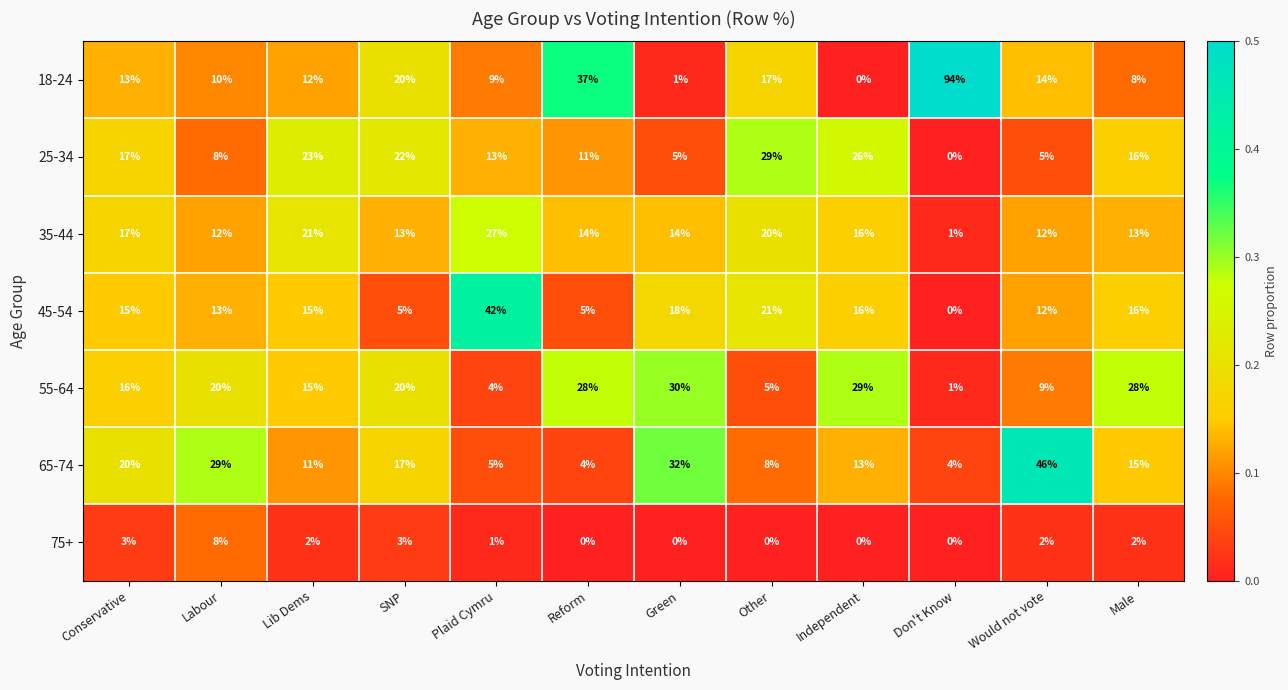

Which series has the largest range (max minus min)?

18-24